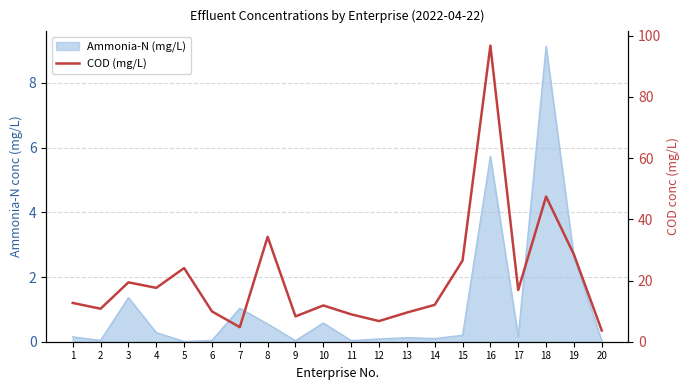

What is the difference between the second highest and second lowest values?

42.7